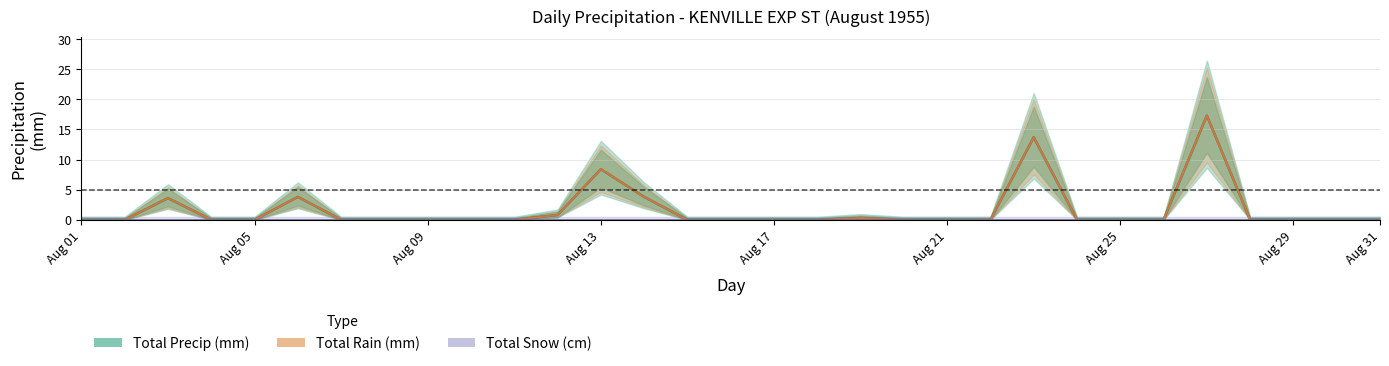

Rank the series by their maximum value, from lowest to highest.

Total Snow (cm), Total Precip (mm), Total Rain (mm)